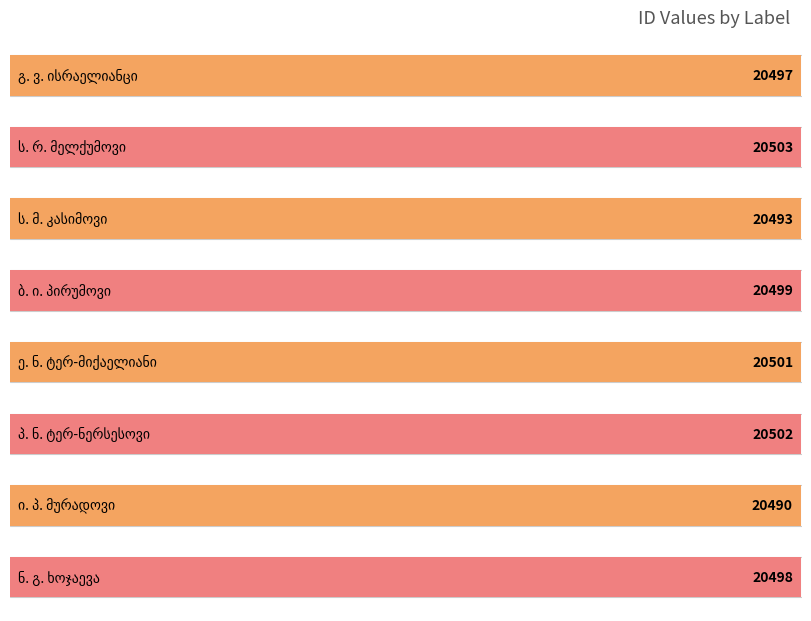

What is the value of the 4th bar from the left?

20499